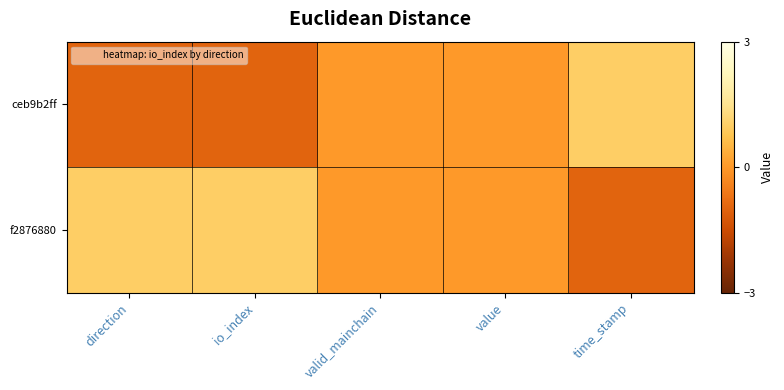

List the series in order of their overall mean, lowest first.

ceb9b2ff, f2876880